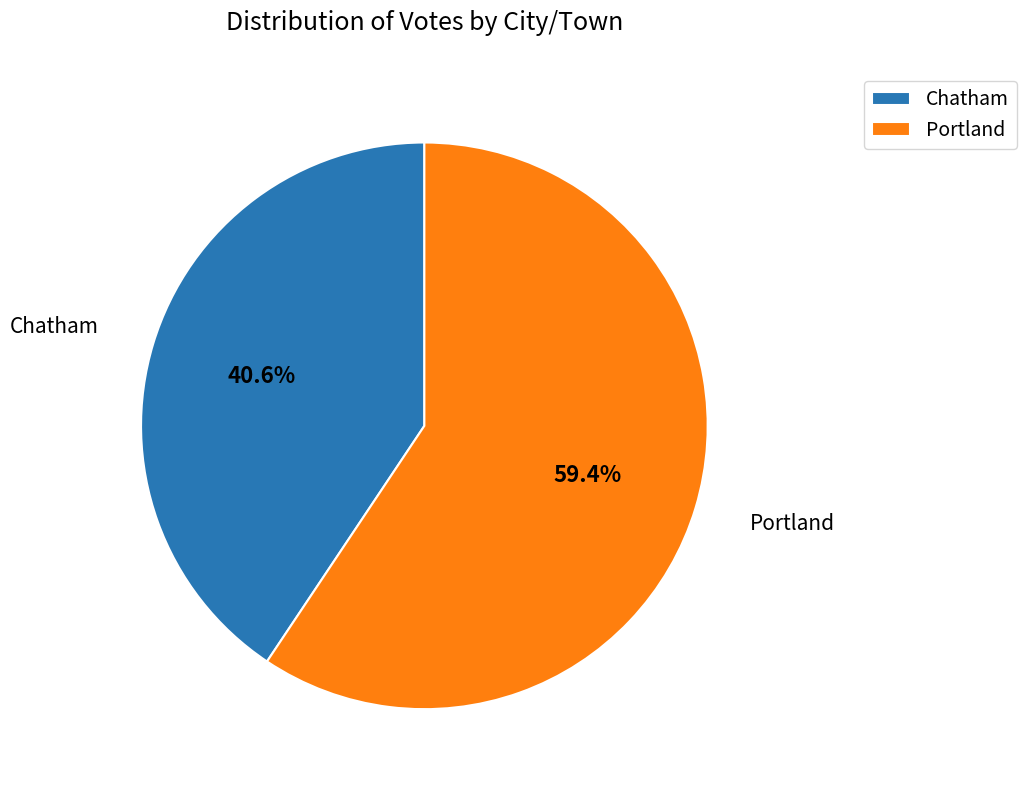

Which slice is the largest?

Portland